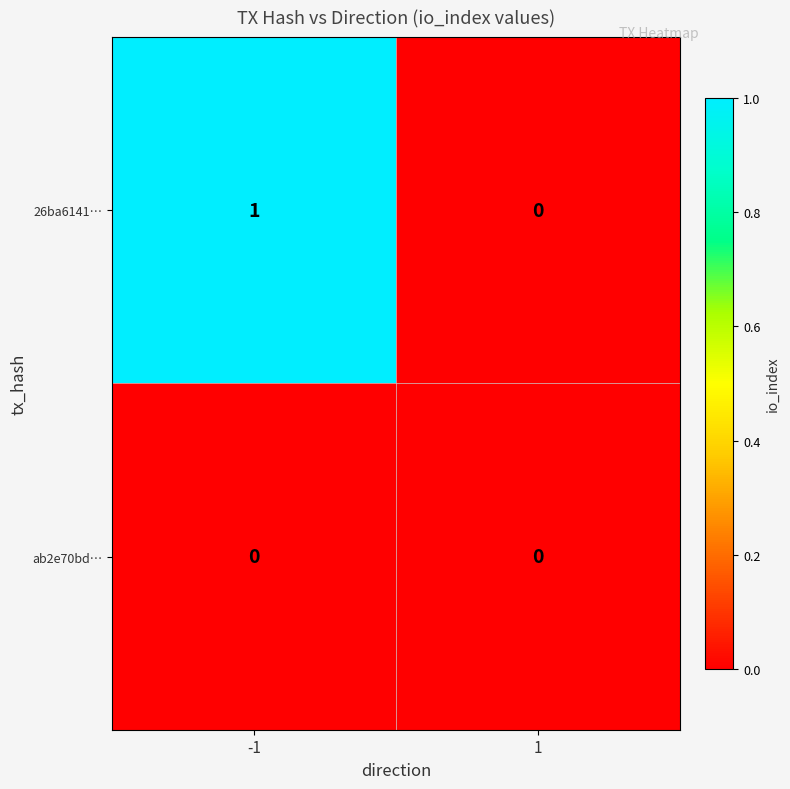

Count the number of data series in this chart.

2